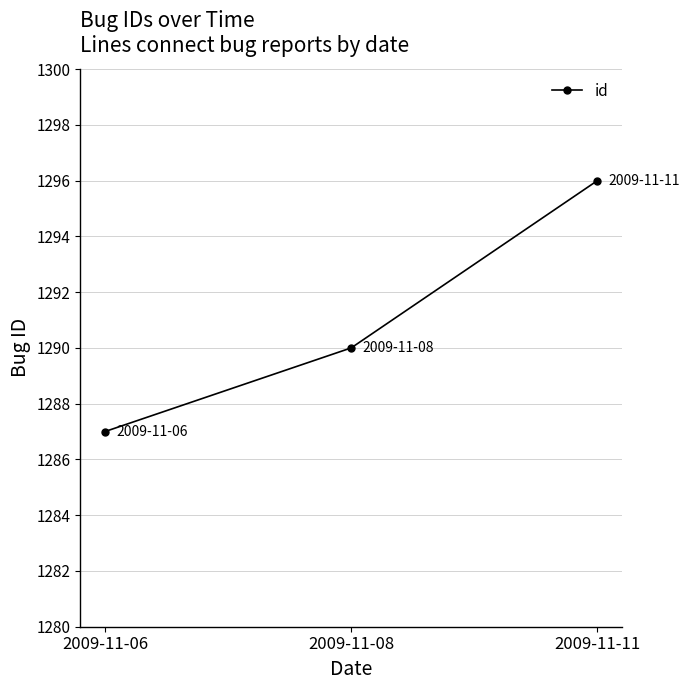

How many categories are shown in the chart?

3